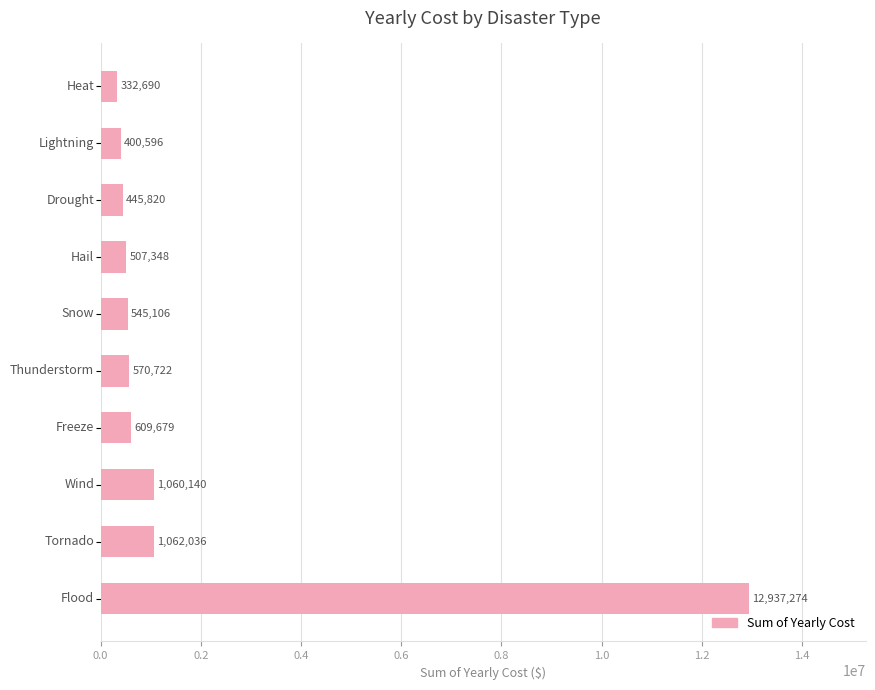

How many bars are there in total?

10